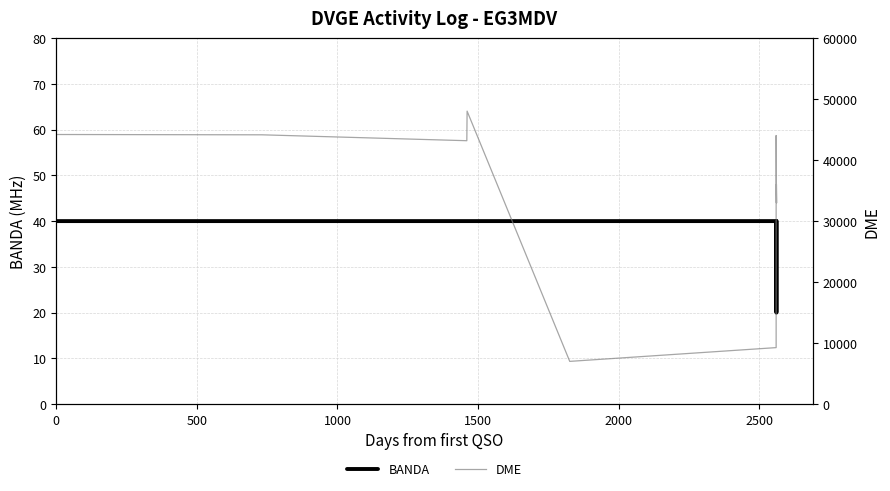

True or false: DME and BANDA intersect in this chart.

False